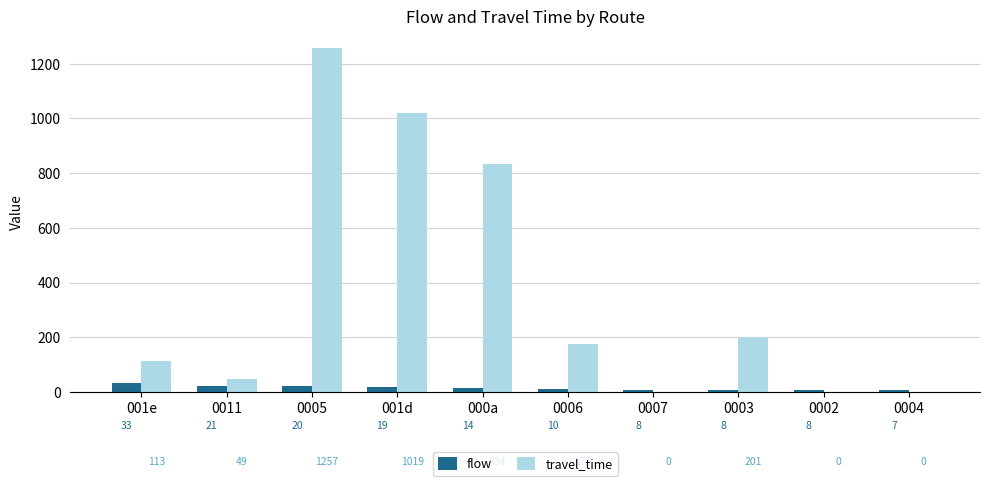

What is the greatest value displayed?

1257